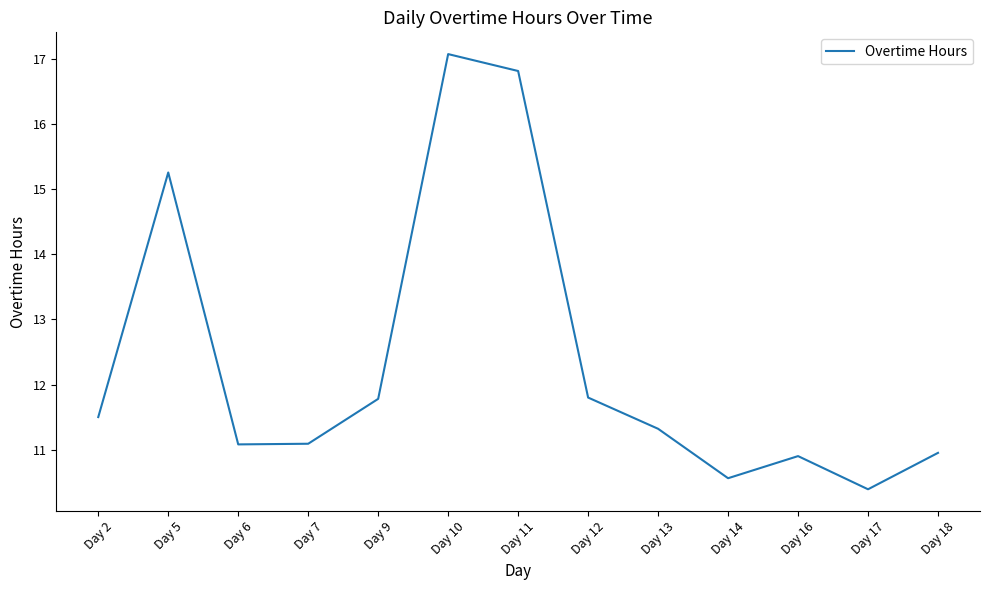

Count the number of values greater than 11.

9